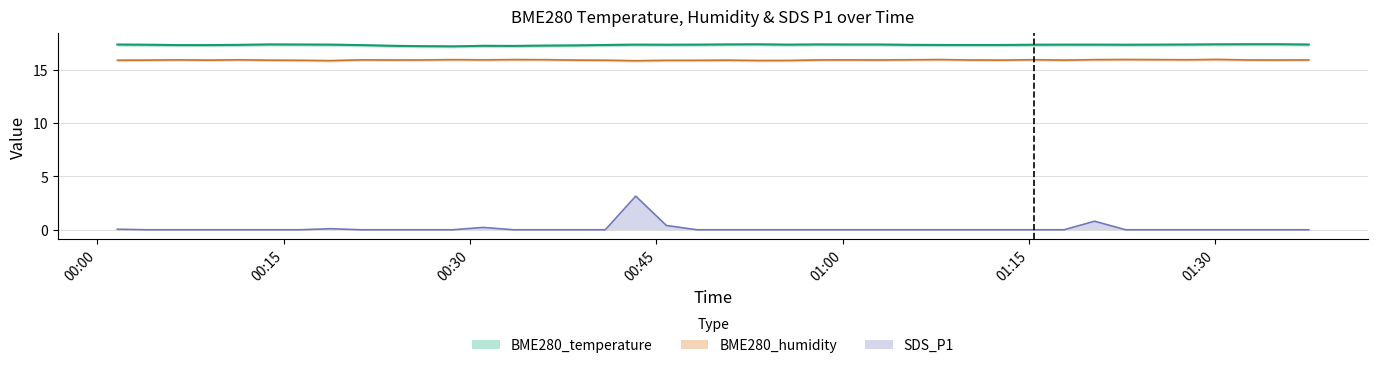

What is the difference between the maximum and minimum values in the BME280_humidity series?

0.1